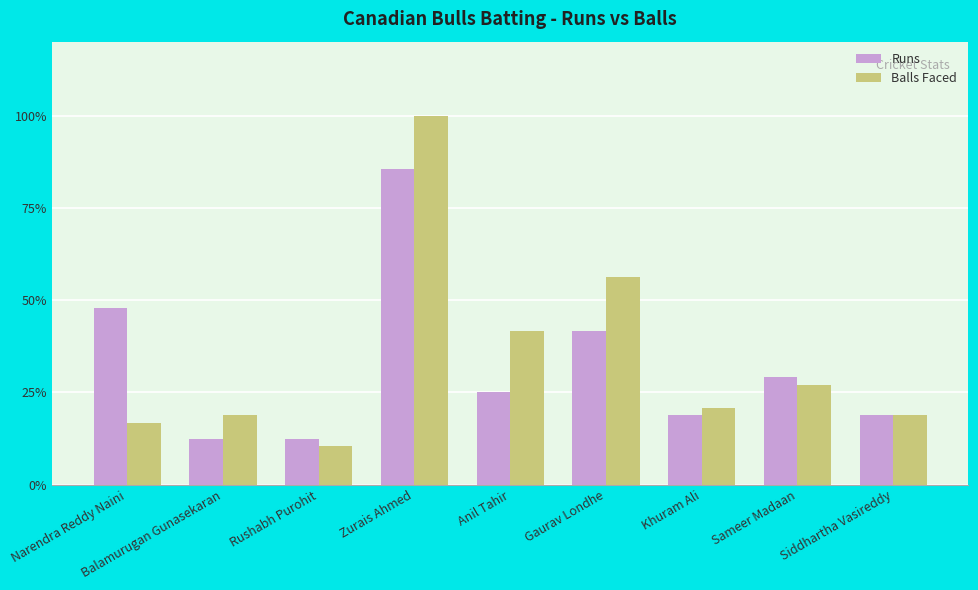

What is the label of the 9th bar from the right?

Narendra Reddy Naini